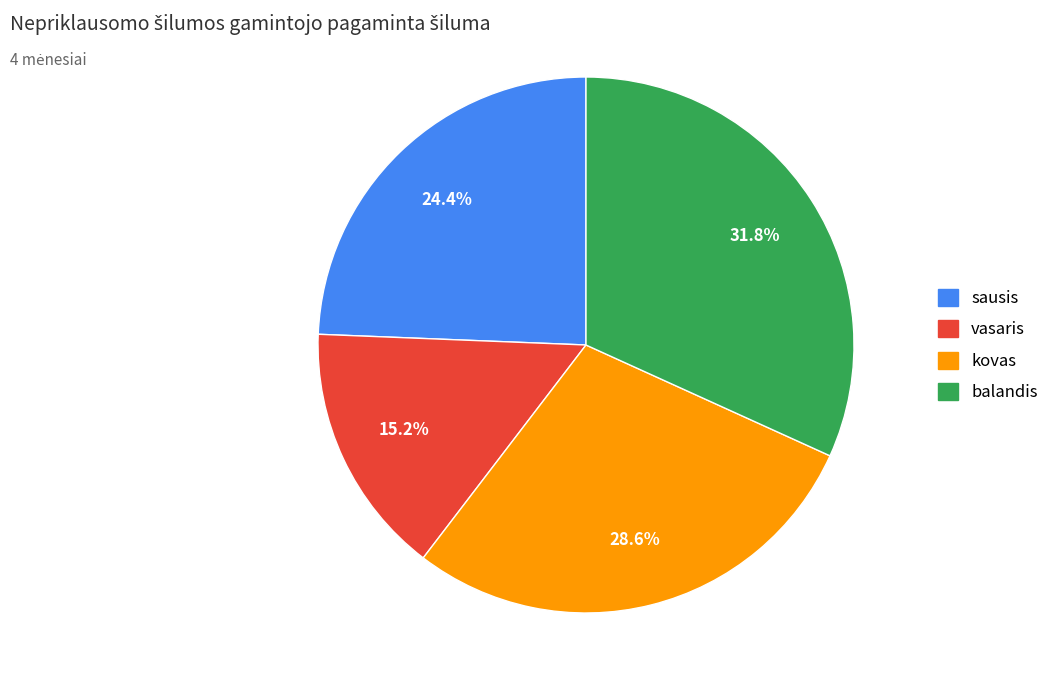

What is the ratio of the value at balandis to the value at vasaris?

2.1